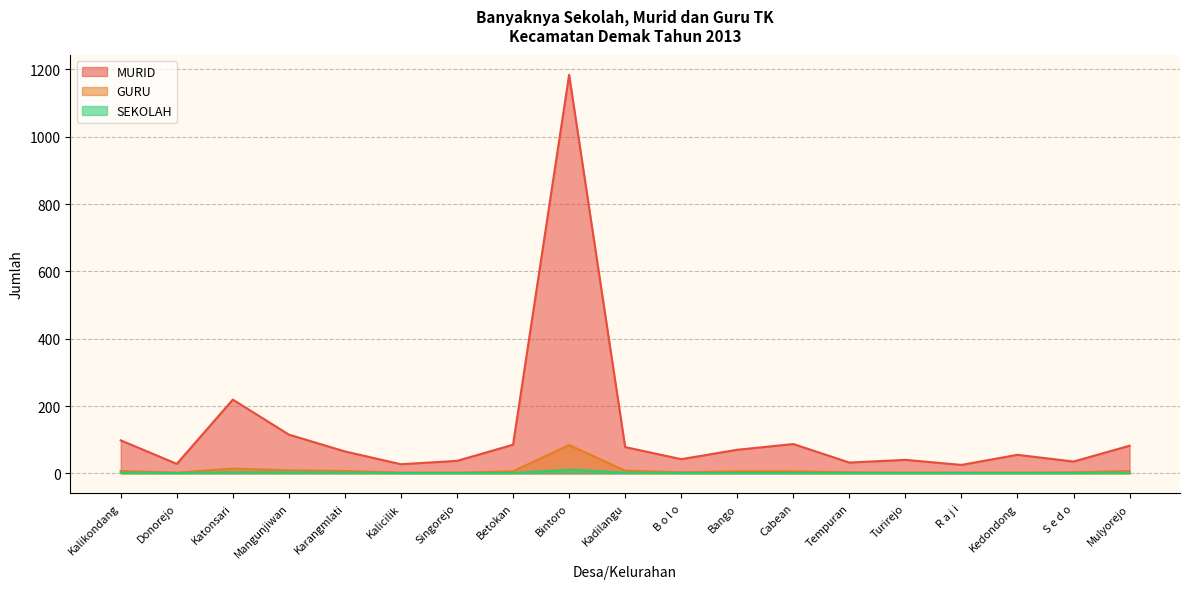

How many data points in GURU are above 6?

7